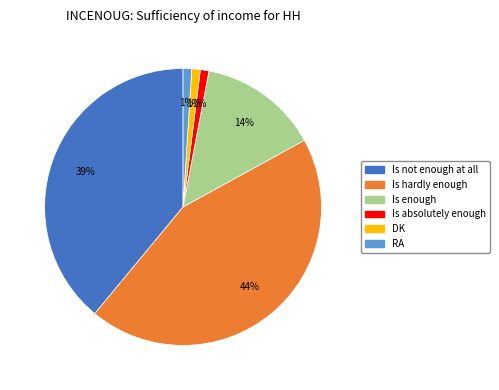

Is Is enough the majority of the pie?

No